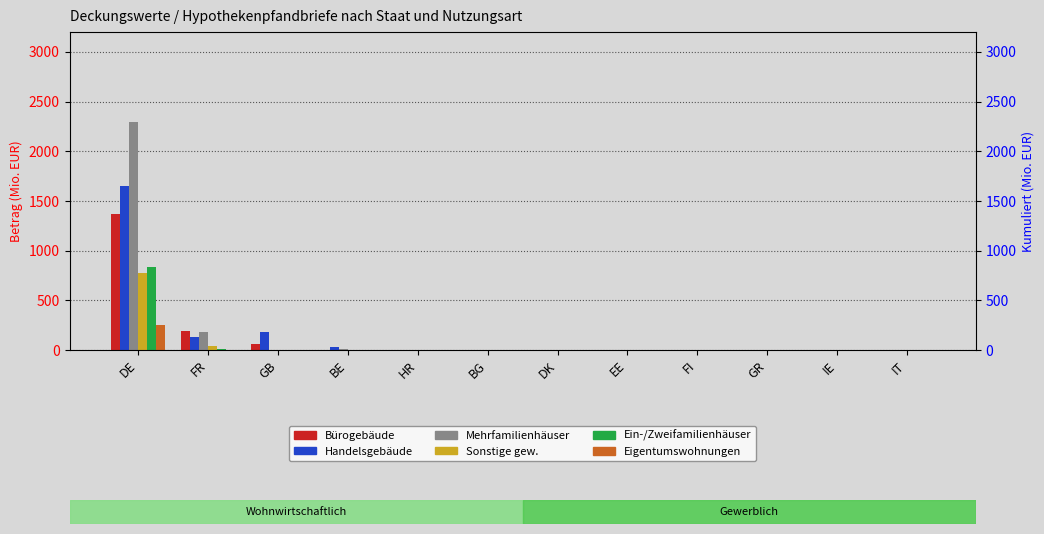

At which label does Handelsgebäude reach its peak?

DE